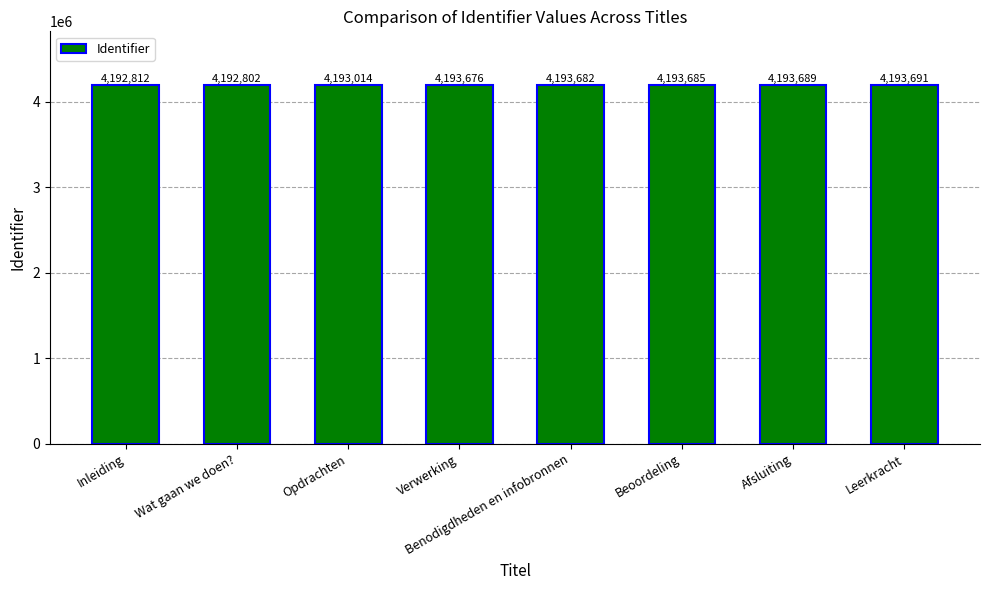

Which category has the highest value across all series?

Leerkracht